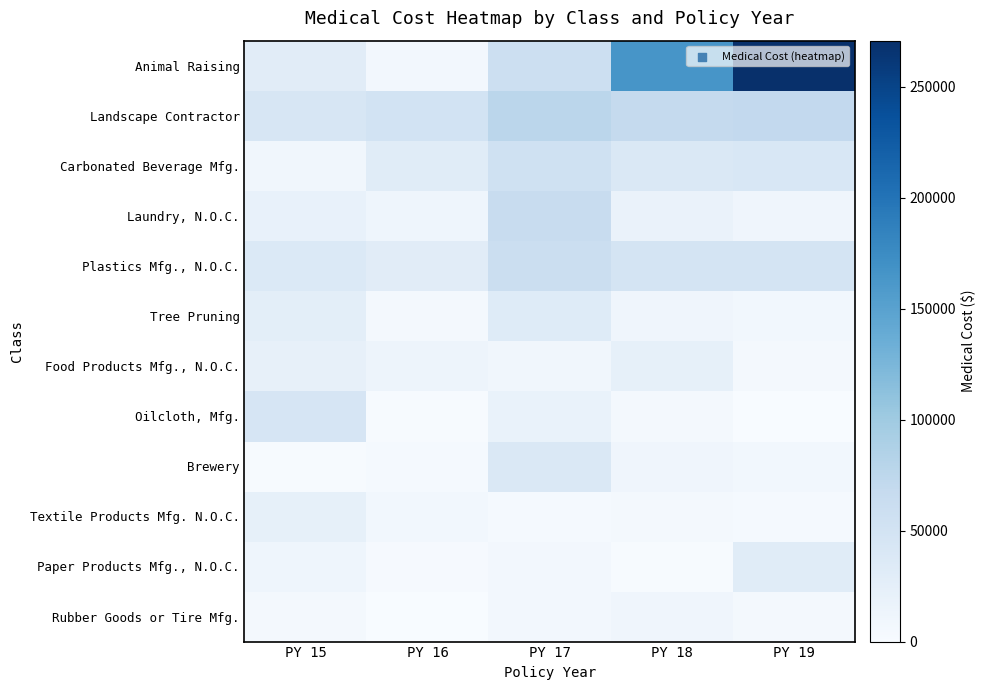

Which series has the largest total across all categories?

Animal Raising